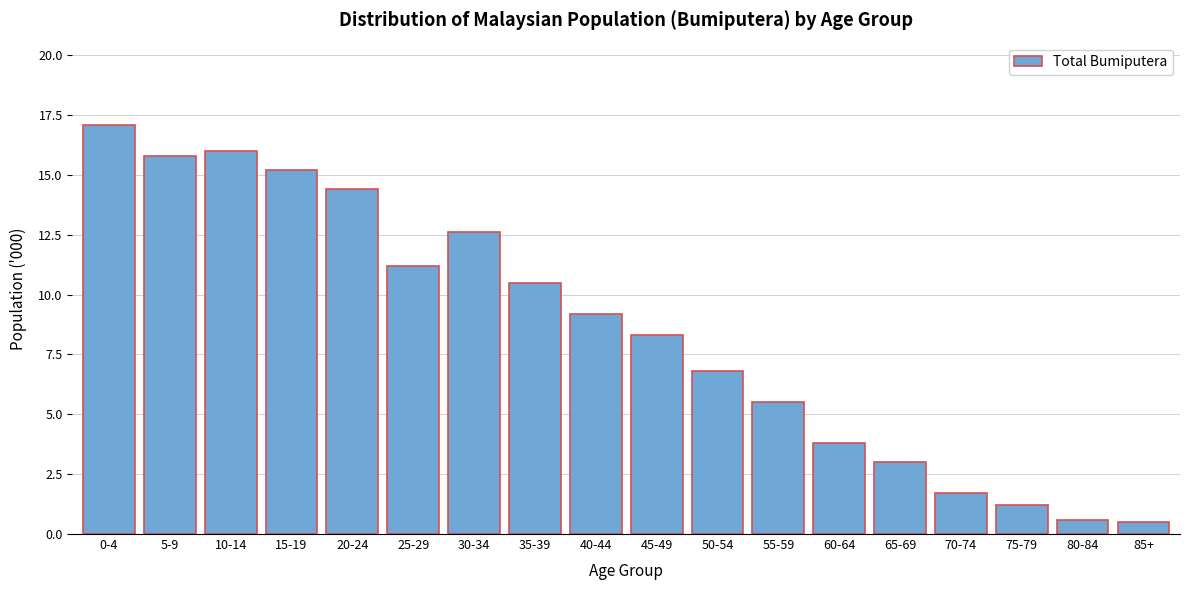

Reading left to right, list all the values displayed in this chart.

0-4=17.1	5-9=15.8	10-14=16.0	15-19=15.2	20-24=14.4	25-29=11.2	30-34=12.6	35-39=10.5	40-44=9.2	45-49=8.3	50-54=6.8	55-59=5.5	60-64=3.8	65-69=3.0	70-74=1.7	75-79=1.2	80-84=0.6	85+=0.5